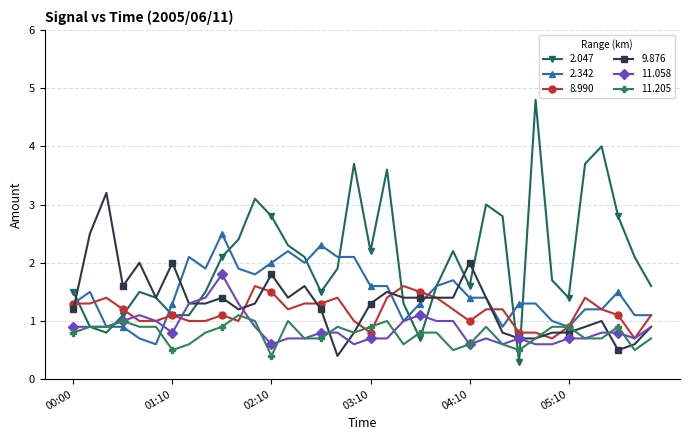

Which series has the largest total across all categories?

2.047